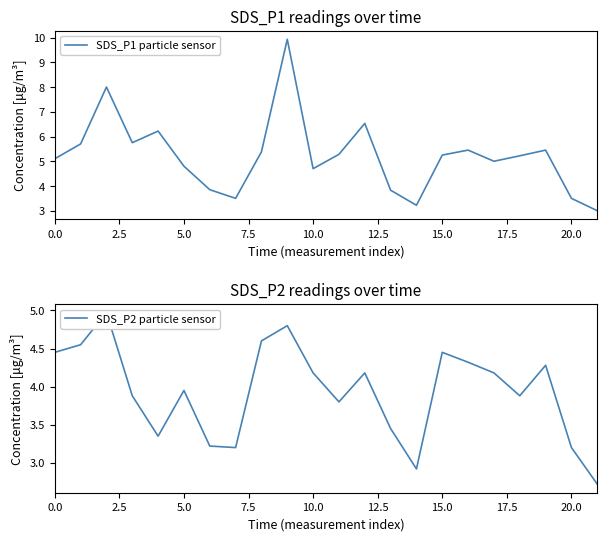

The SDS_P1 particle sensor series shows 4.8 at 5.0. True or false?

True